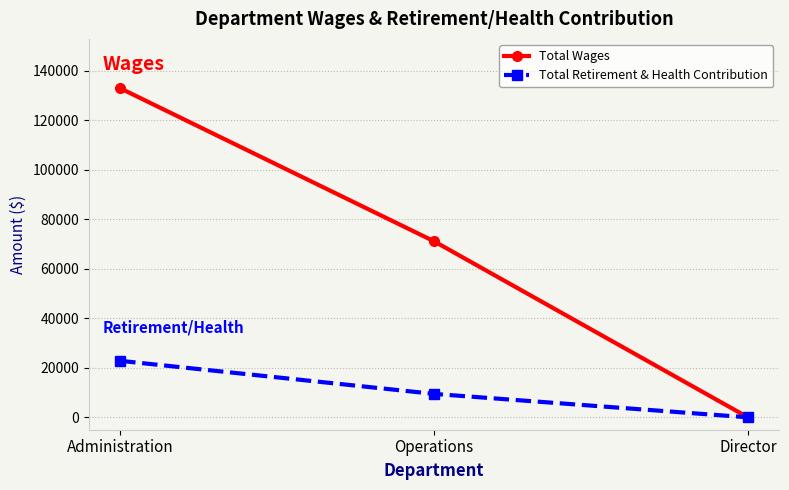

Rank the series by their maximum value, from highest to lowest.

Total Wages, Total Retirement & Health Contribution